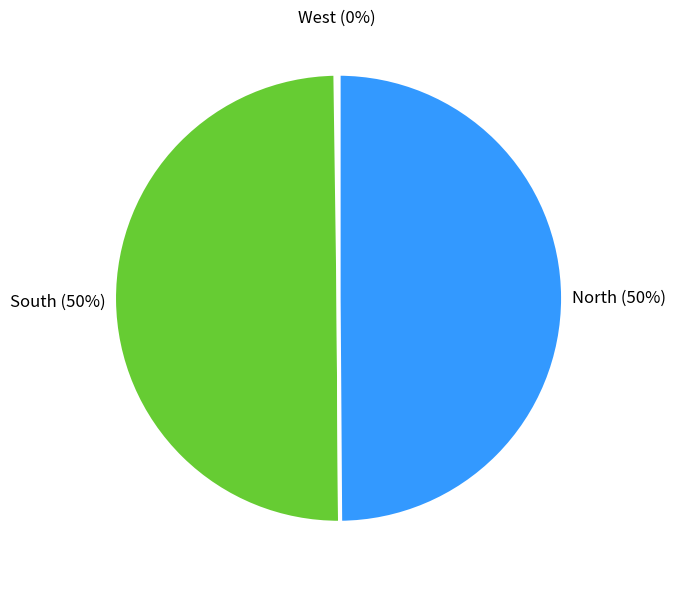

True or false: South accounts for 63% of the total.

False